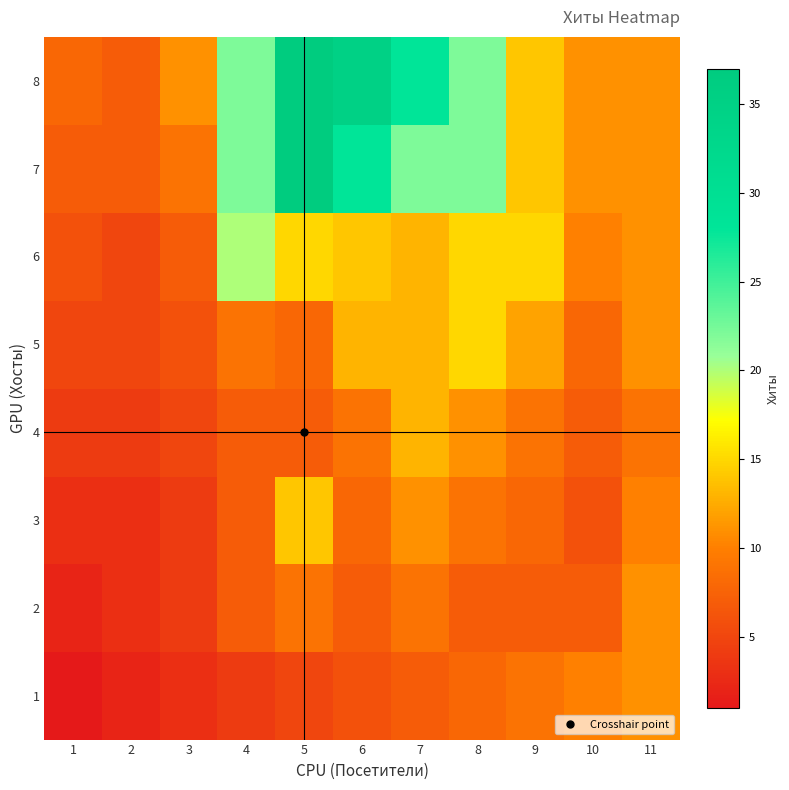

Reading right to left, what are all the values shown in this chart?

1: 11=11	10=10	9=9	8=8	7=7	6=6	5=5	4=4	3=3	2=2	1=1
2: 11=11	10=7	9=7	8=7	7=9	6=7	5=9	4=7	3=4	2=3	1=2
3: 11=10	10=6	9=8	8=9	7=11	6=8	5=14	4=7	3=4	2=3	1=3
4: 11=9	10=7	9=9	8=11	7=13	6=9	5=7	4=7	3=5	2=4	1=4
5: 11=11	10=8	9=12	8=15	7=13	6=13	5=8	4=9	3=6	2=5	1=5
6: 11=11	10=10	9=15	8=15	7=13	6=14	5=15	4=20	3=7	2=5	1=6
7: 11=11	10=11	9=14	8=22	7=22	6=28	5=37	4=22	3=9	2=7	1=7
8: 11=11	10=11	9=14	8=22	7=28	6=35	5=37	4=22	3=11	2=7	1=8